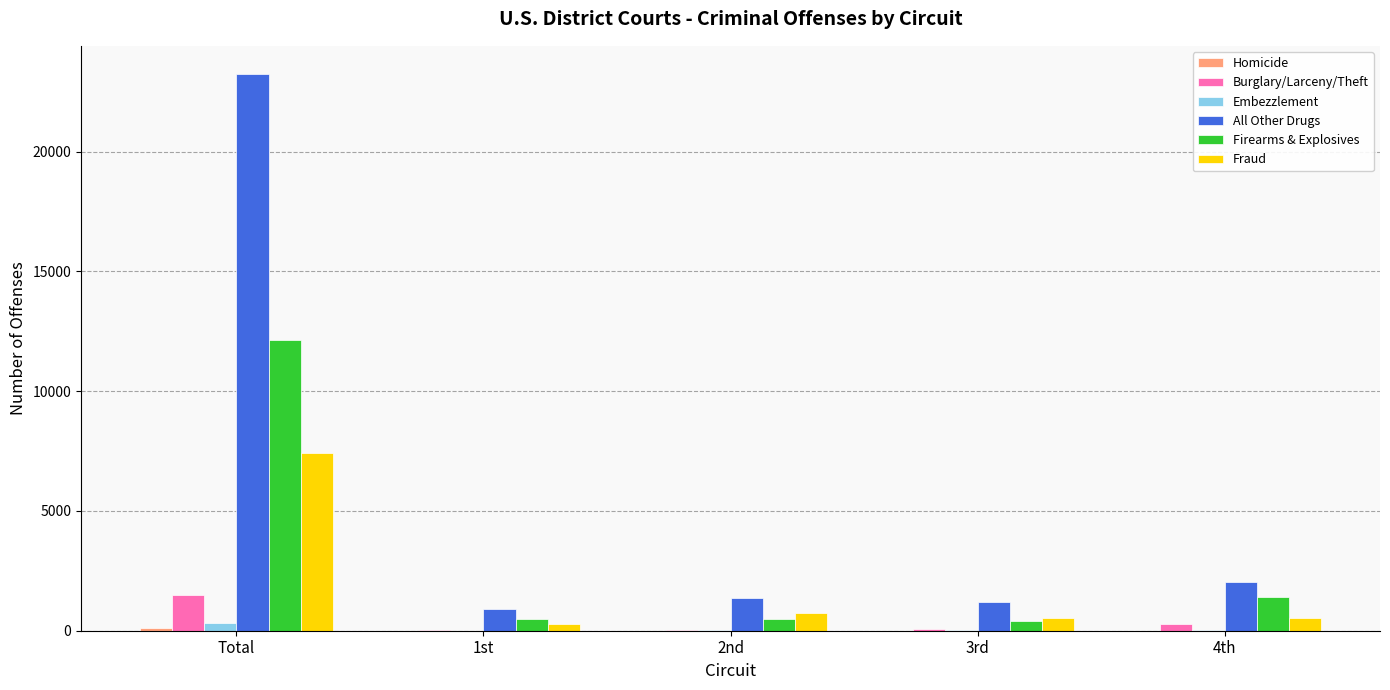

What is the maximum value for All Other Drugs?

23256